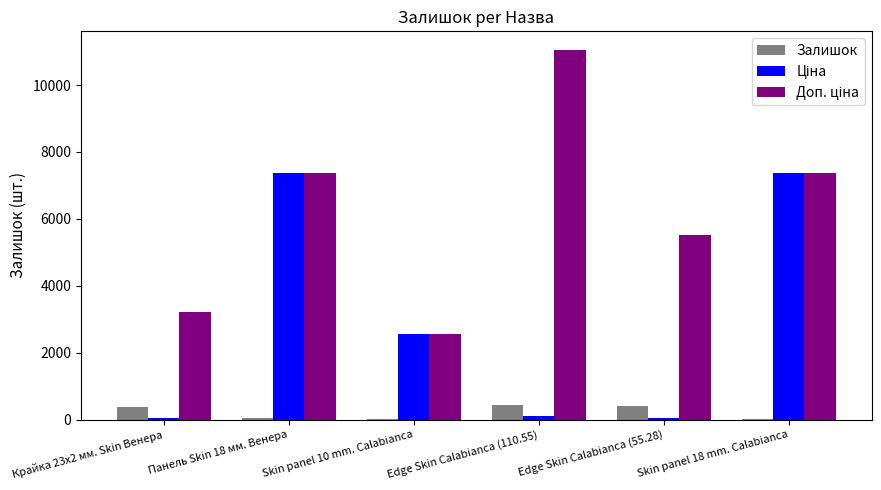

What is the highest value of the Залишок series?

437.0